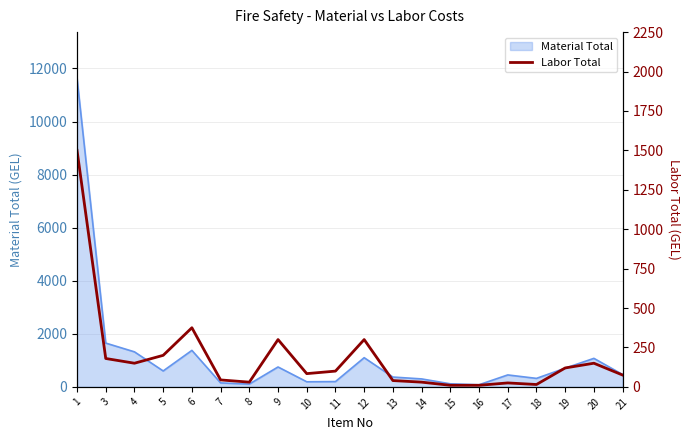

At which category does the chart reach its peak across all series?

1